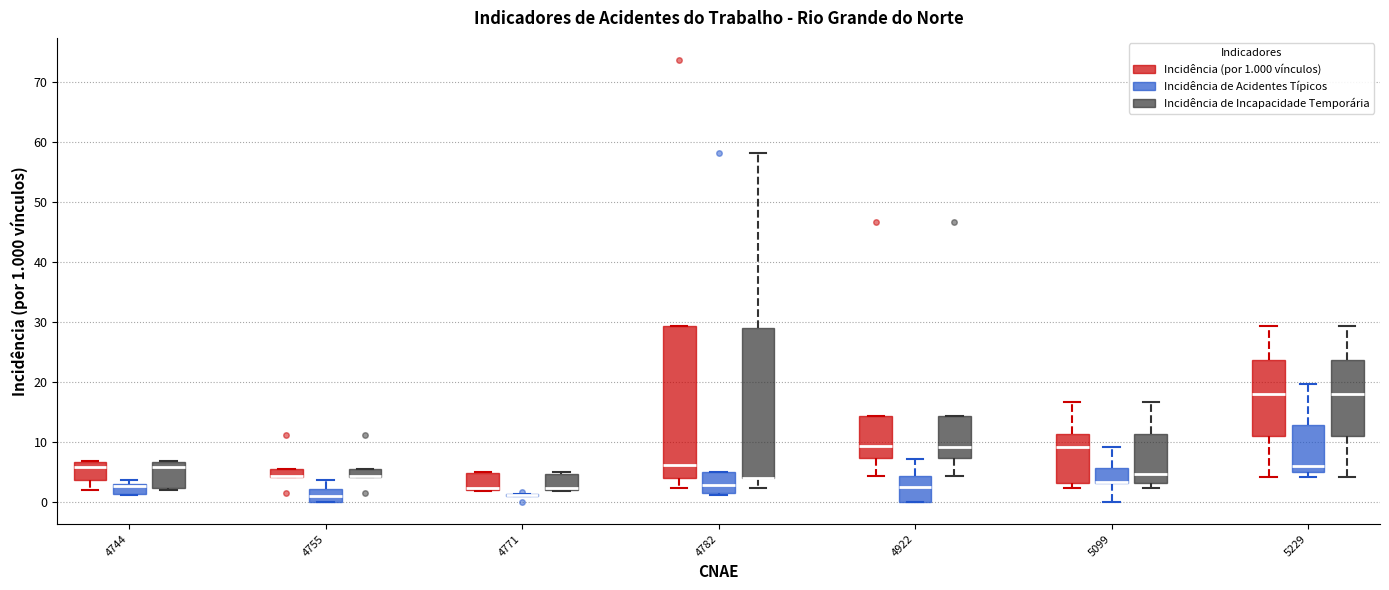

Where is the lower edge of the box for 4771 (Incidência (por 1.000 vínculos)) on the y-axis? The values are not printed on the chart, so give them approximately, as read against the axis.

2